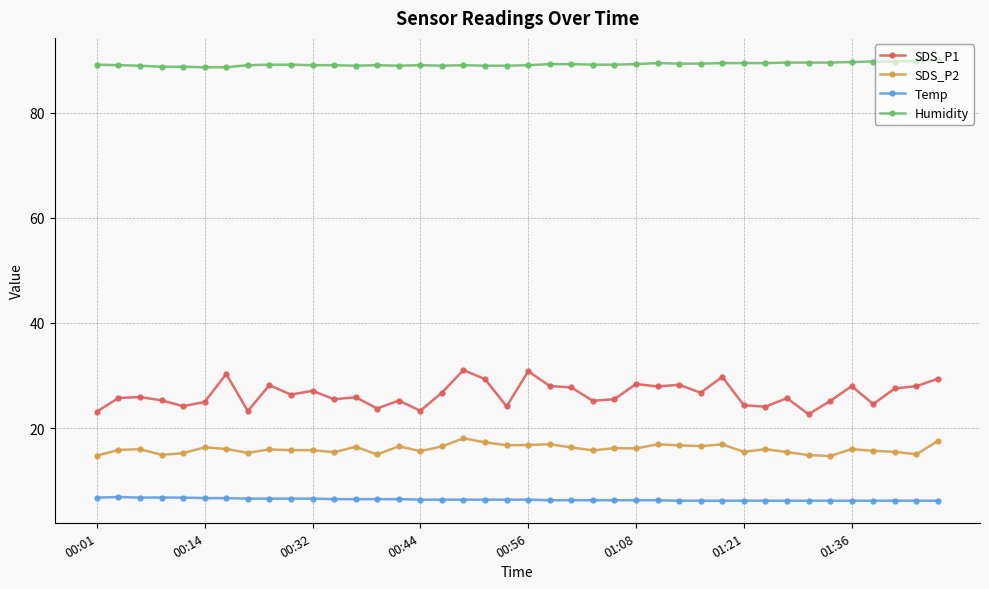

True or false: SDS_P1 has more than 0 points higher than both neighbors.

True